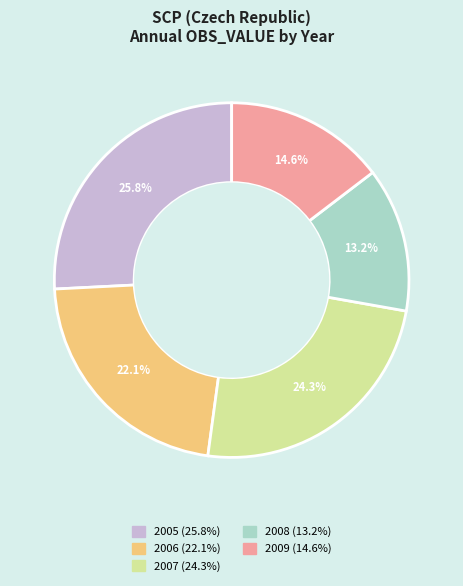

Is there any slice that represents more than half of the pie?

No